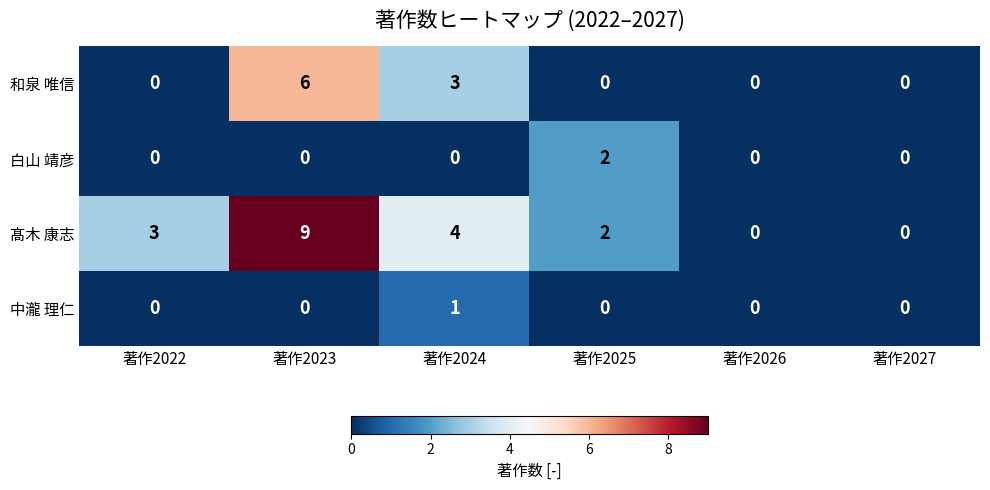

What is the difference between the maximum and minimum values in the 髙木 康志 series?

9